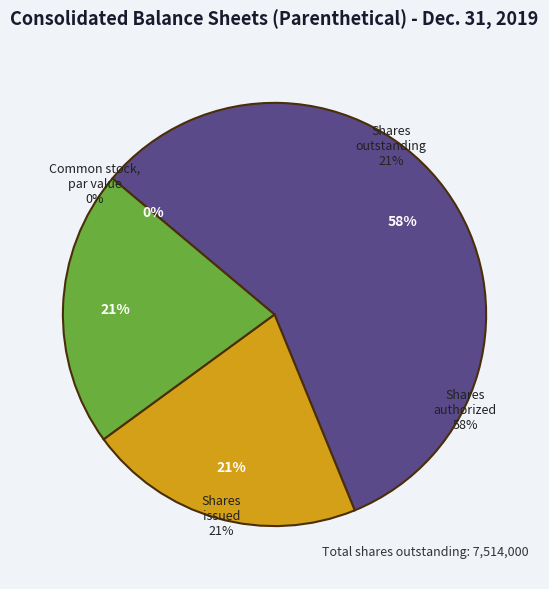

Which category has the smallest portion of the pie?

Common stock, par value